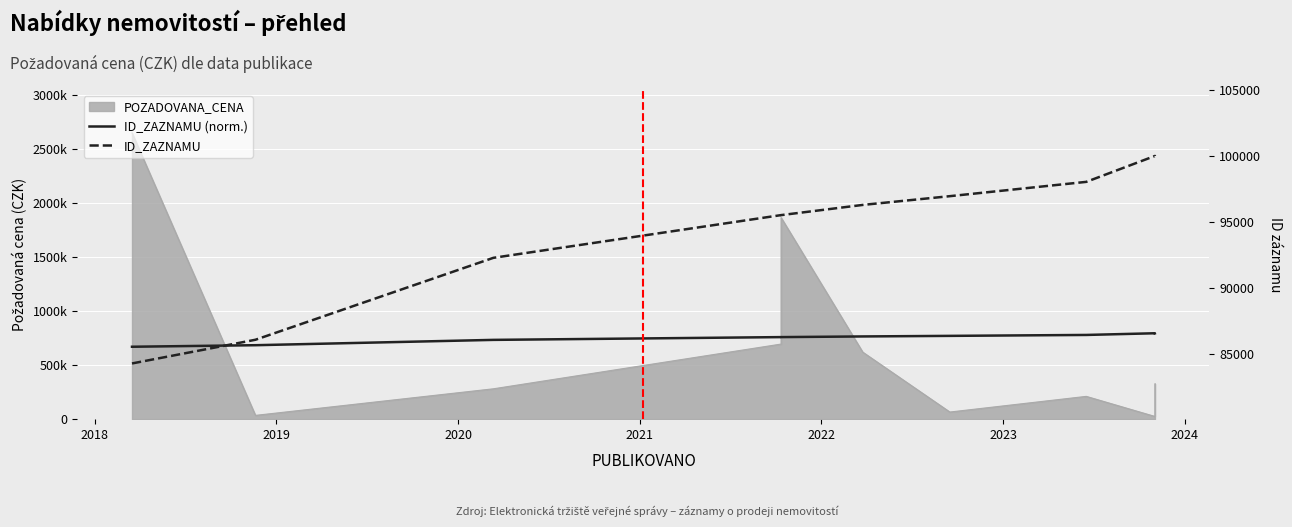

How many data points does each series have?

10